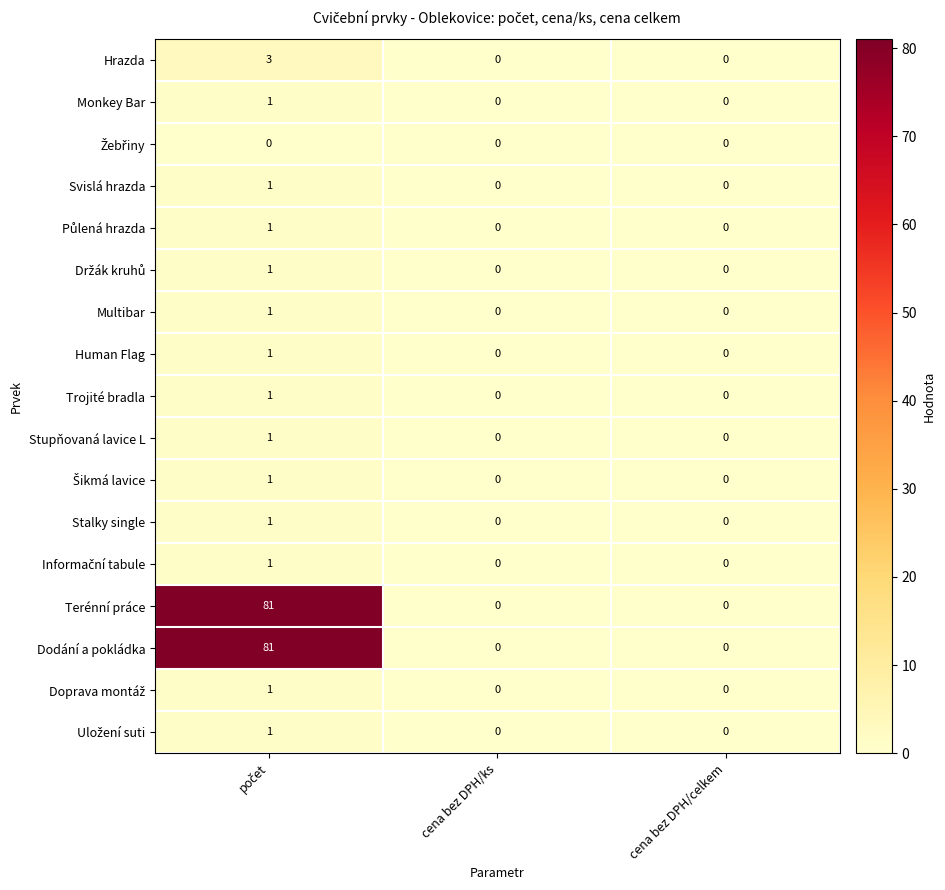

At how many categories does at least one series exceed 66?

1